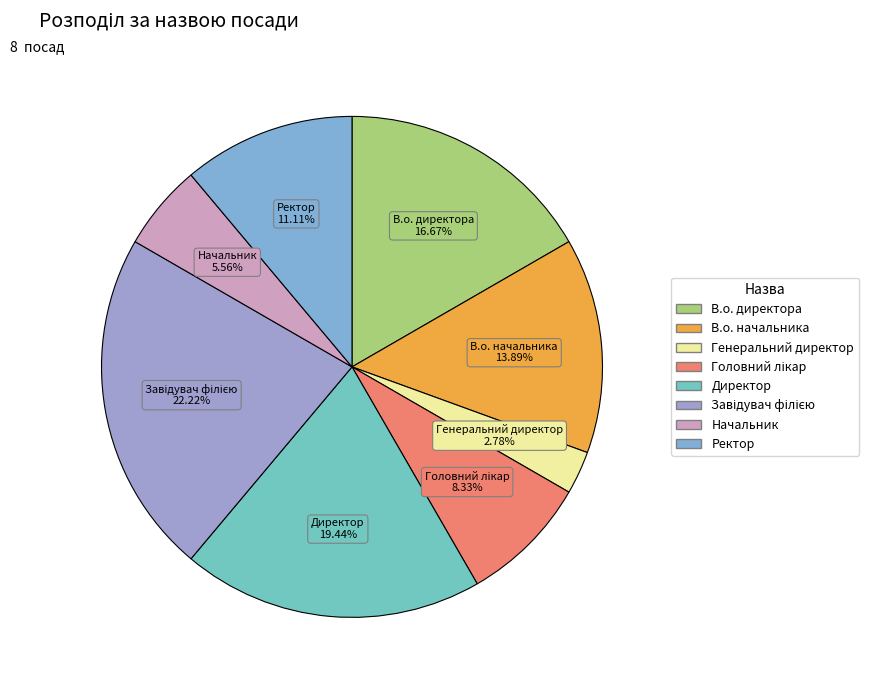

Does any single category account for the majority?

No